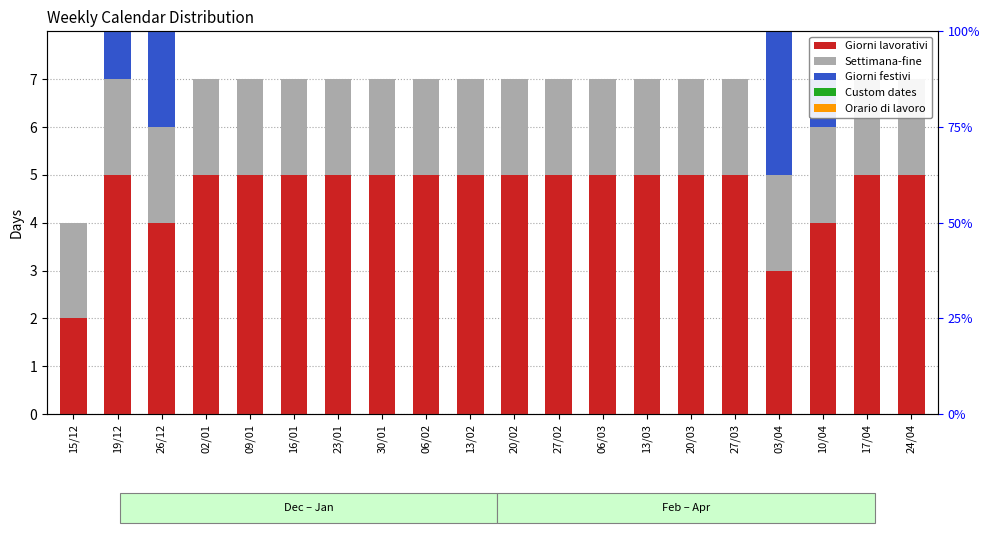

What is the sum of the Settimana-fine values at 02/01 and 23/01?

4